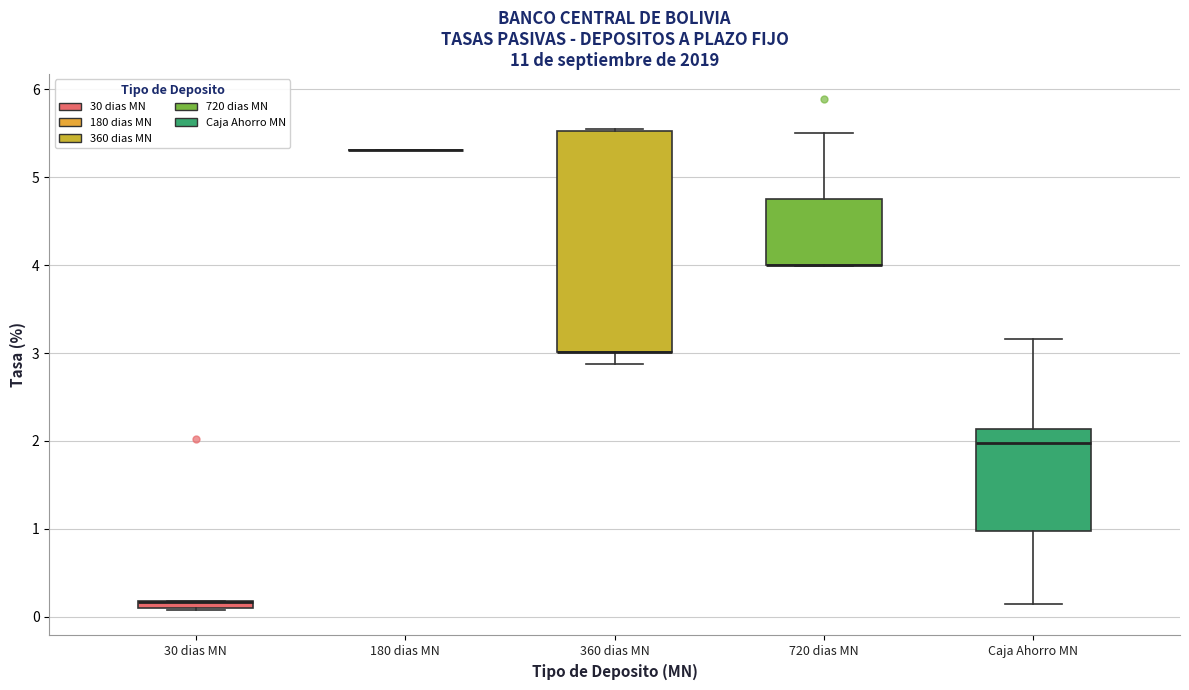

Where does the upper whisker of the box for 720 dias MN end on the y-axis? The values are not printed on the chart, so give them approximately, as read against the axis.

5.5